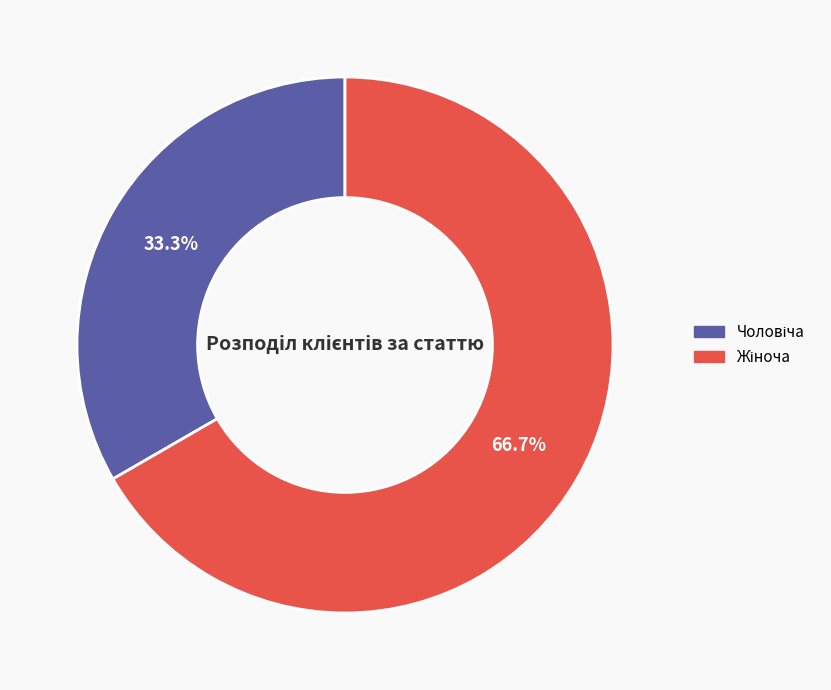

Is there any slice that represents more than half of the pie?

Yes